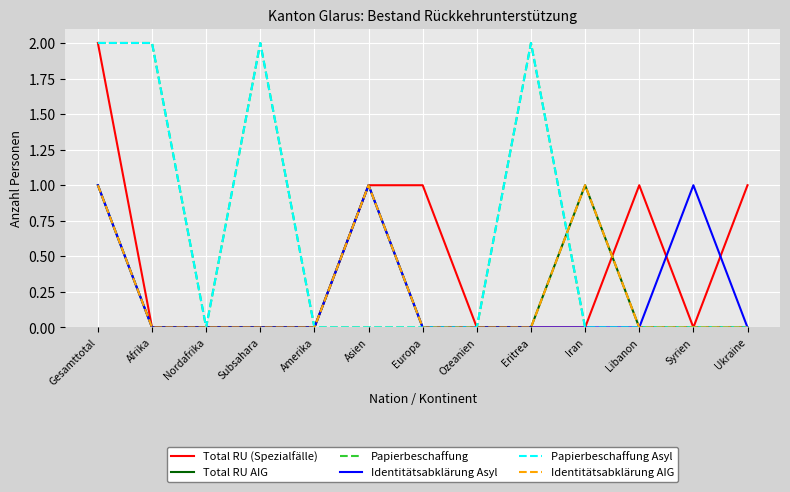

Is this an area chart (filled region under the line)?

No